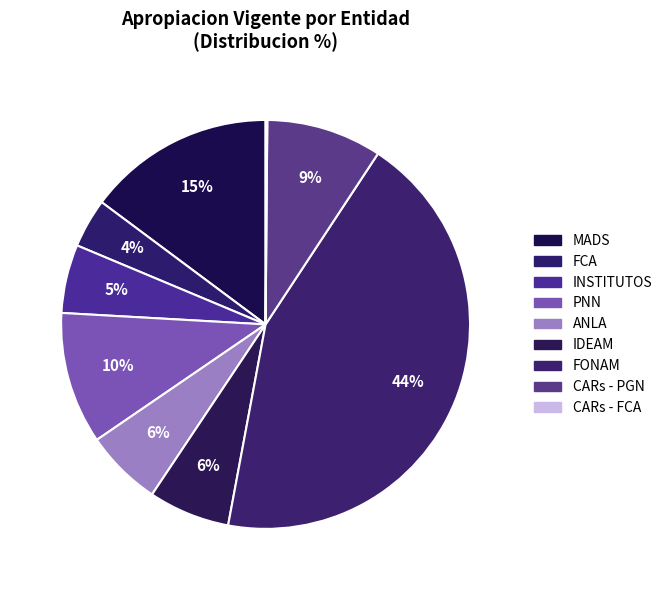

To the nearest percent, what portion does MADS represent?

15%